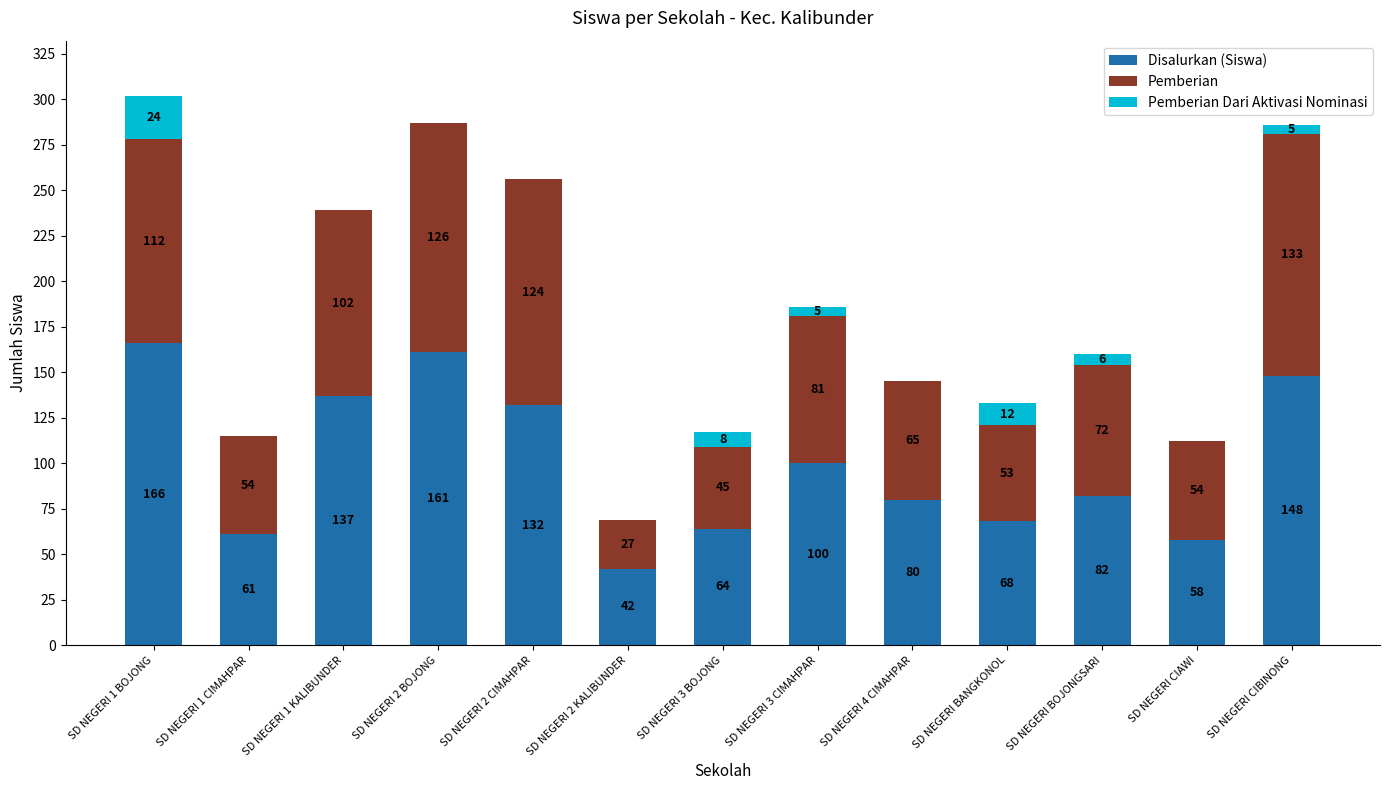

Count the number of data series in this chart.

3